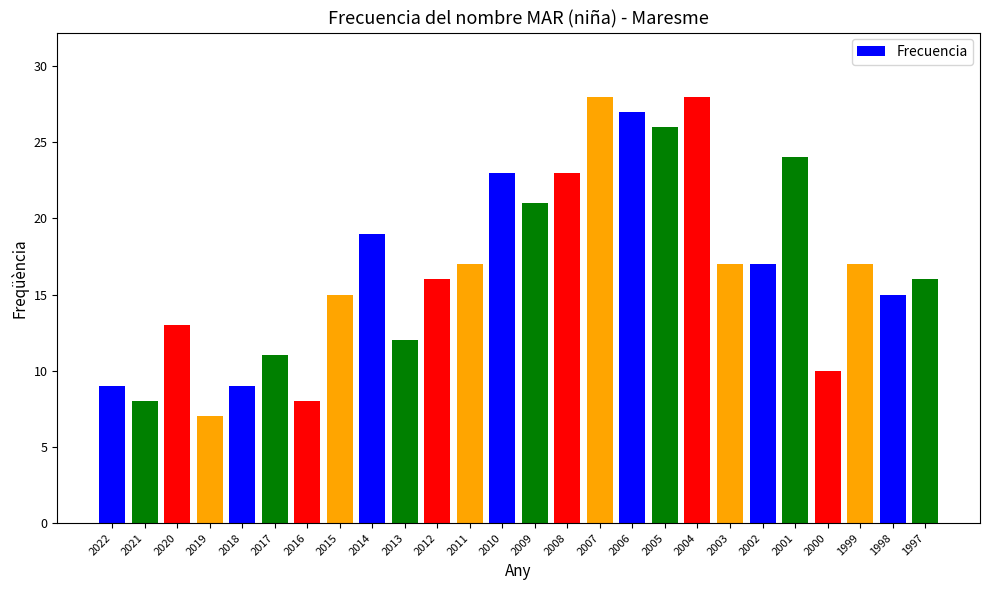

What is the sum of all values?

436